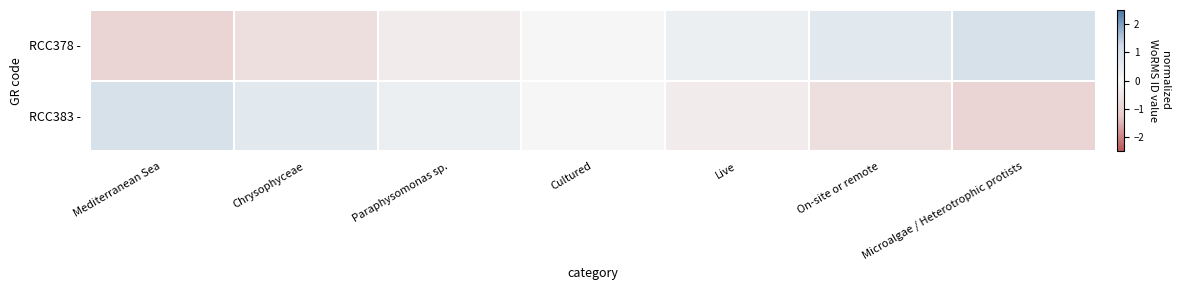

Reading right to left, list all the values displayed in this chart.

RCC378 -: Microalgae / Heterotrophic protists=1.0	On-site or remote=0.7	Live=0.3	Cultured=0.0	Paraphysomonas sp.=-0.3	Chrysophyceae=-0.7	Mediterranean Sea=-1.0
RCC383 -: Microalgae / Heterotrophic protists=-1.0	On-site or remote=-0.7	Live=-0.3	Cultured=-0.0	Paraphysomonas sp.=0.3	Chrysophyceae=0.7	Mediterranean Sea=1.0